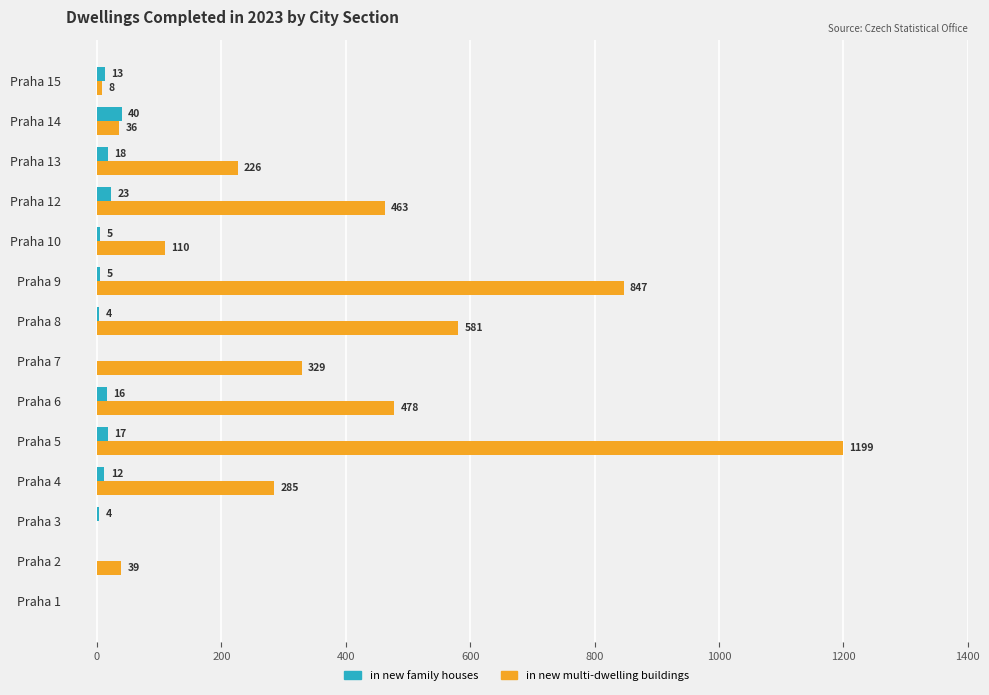

The value of in new multi-dwelling buildings at Praha 8 is 581. True or false?

True